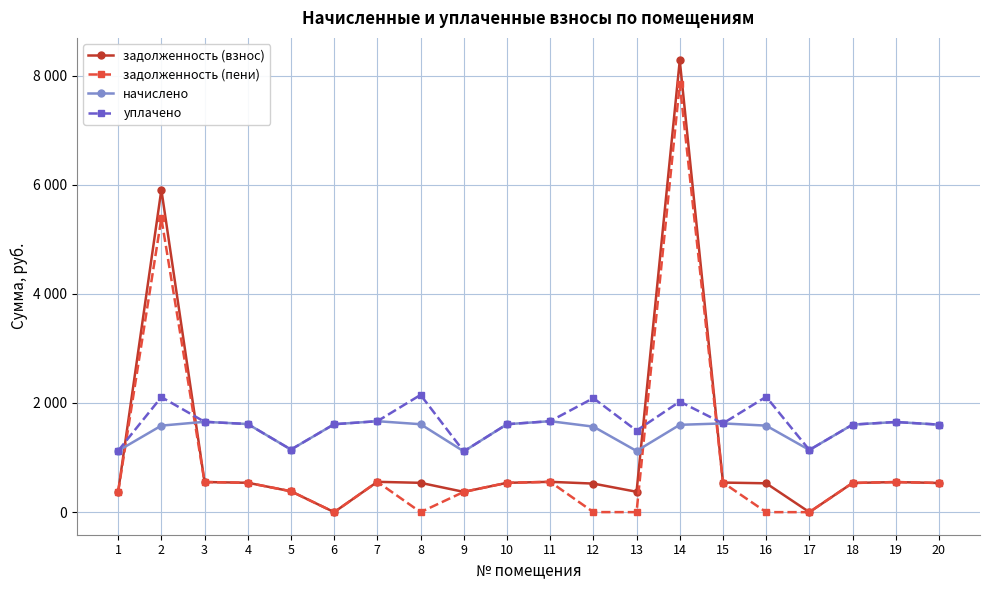

What is the value of the уплачено point at the 15th from the left?

1626.0